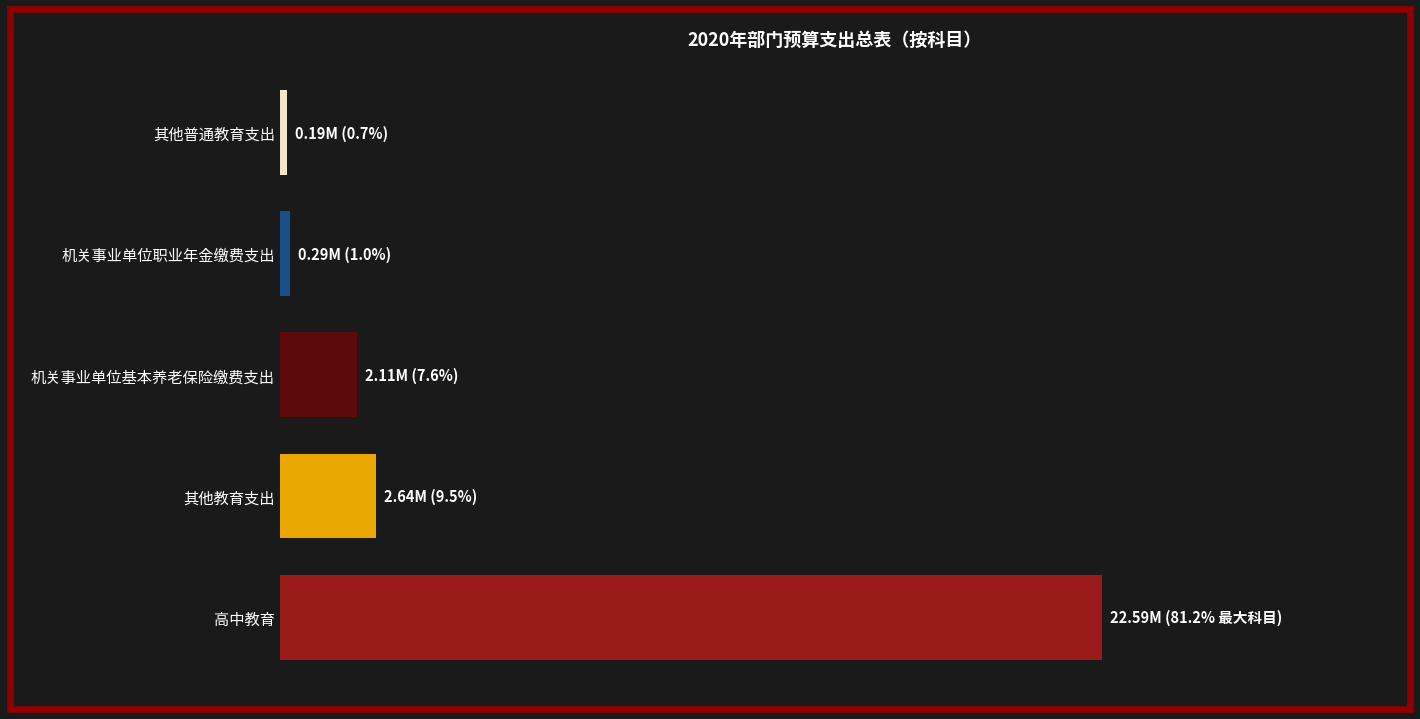

Are the bars horizontal?

Yes